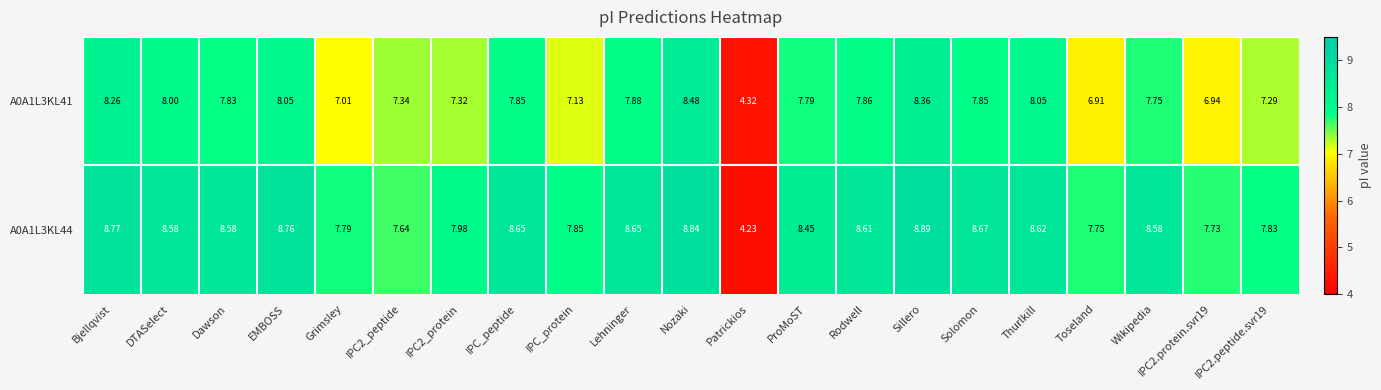

At Patrickios, list the series in order from smallest to largest.

A0A1L3KL44, A0A1L3KL41